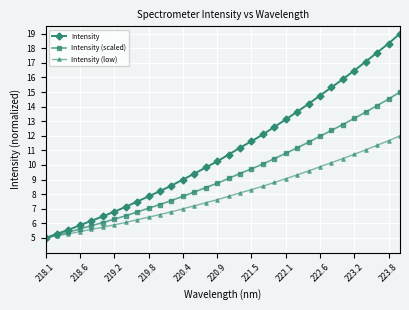

What is the smallest value displayed?

5.0